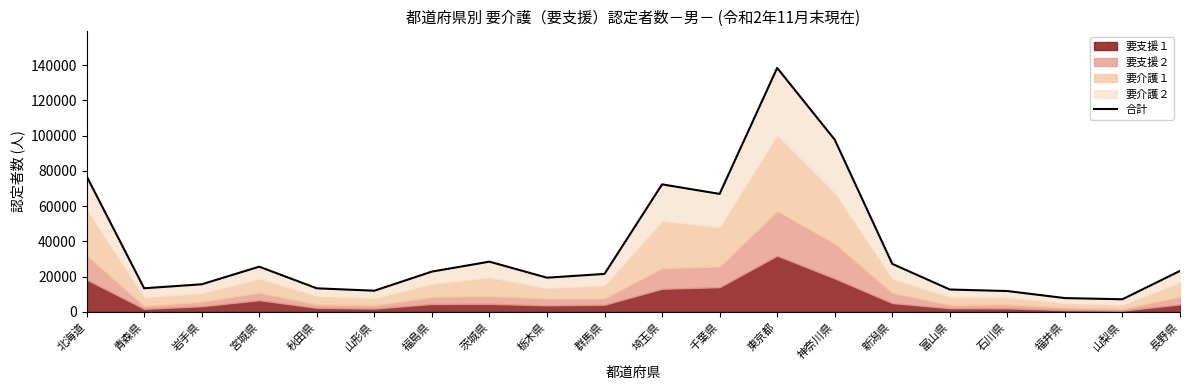

At which category does the chart reach its minimum across all series?

山梨県